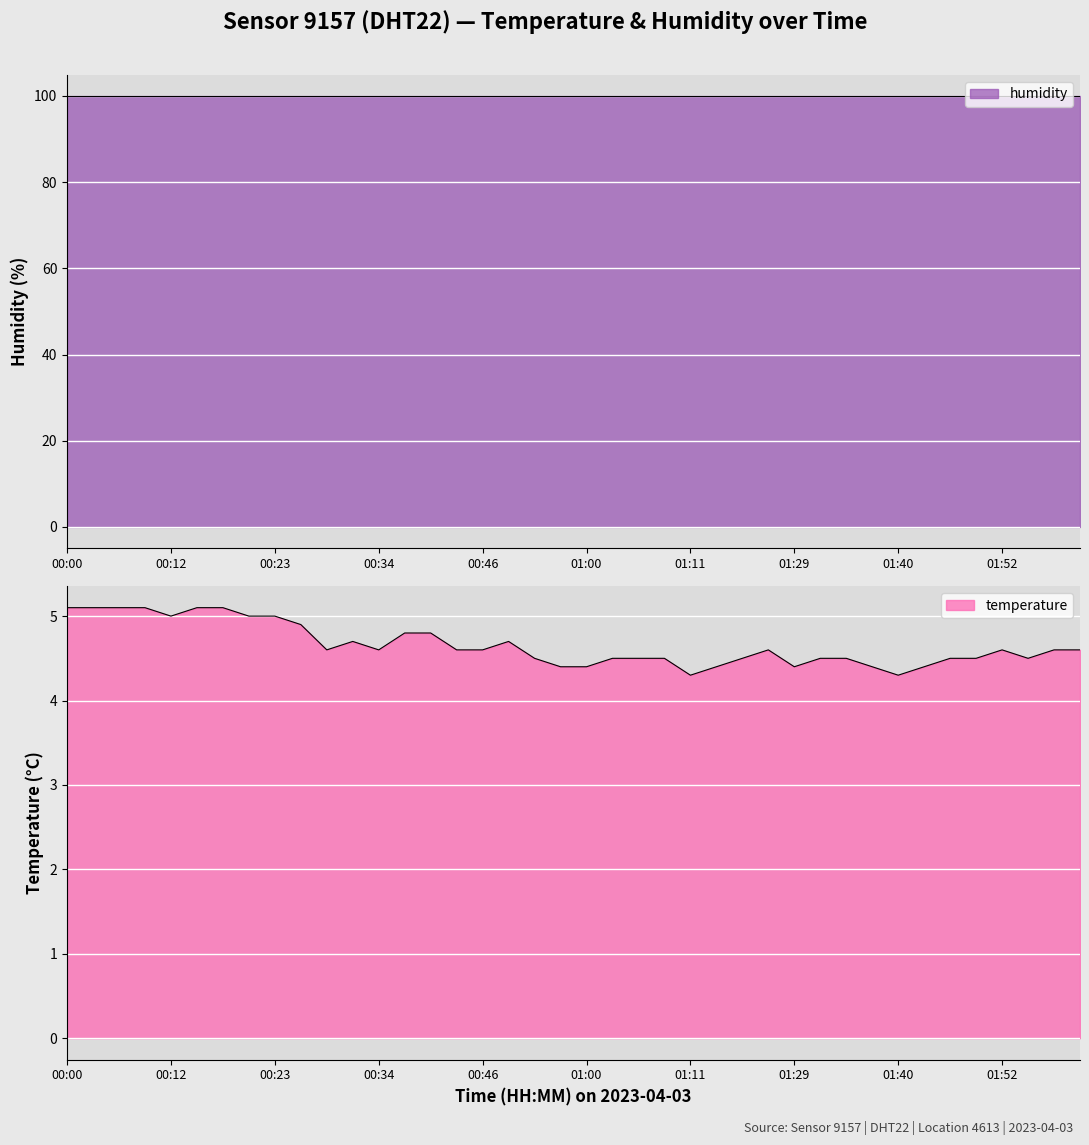

What is the label of the 24th point from the right?

00:46